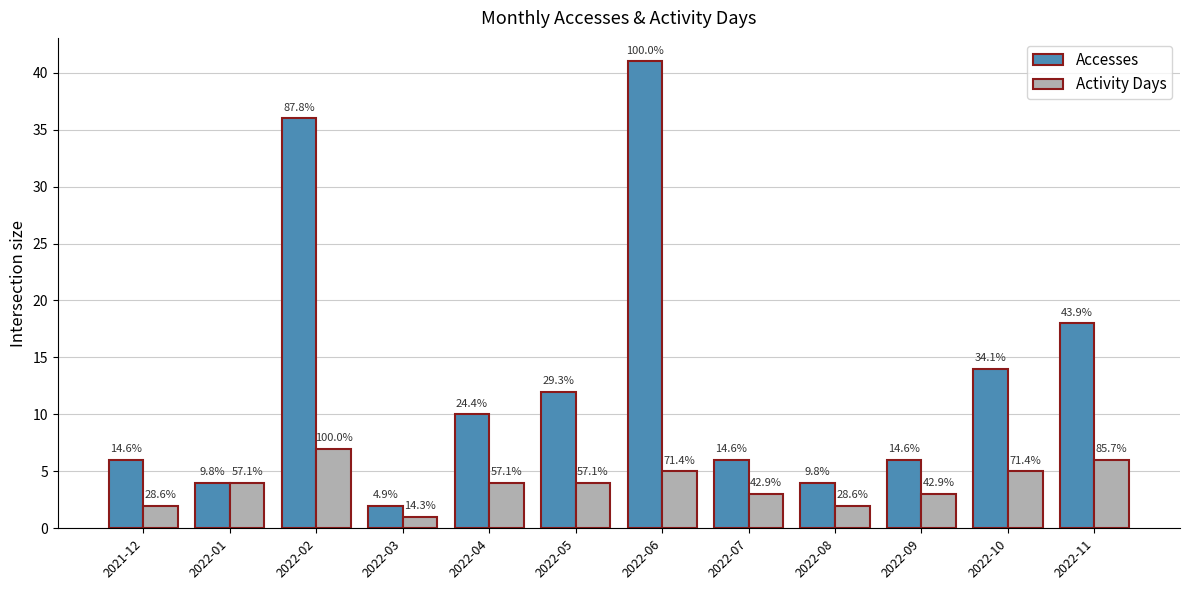

How many groups of bars are there?

12